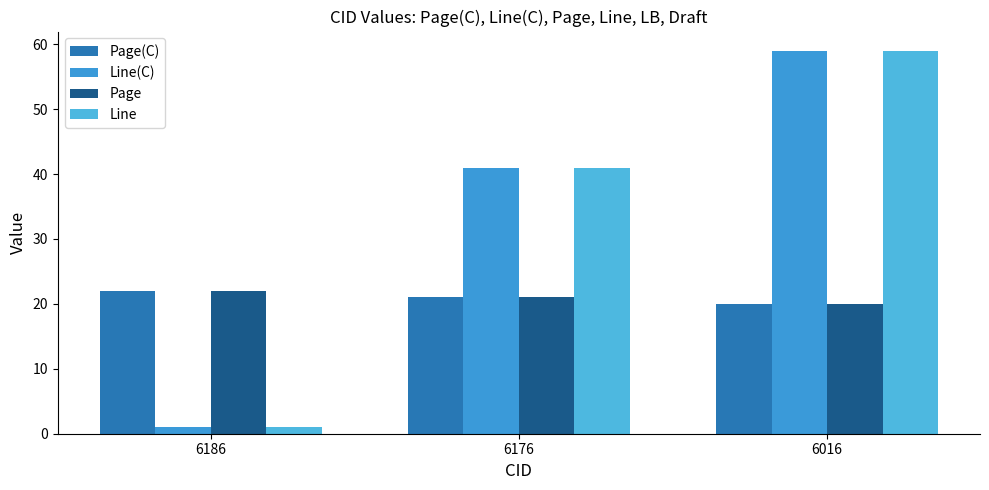

At which category does the chart reach its minimum across all series?

6186